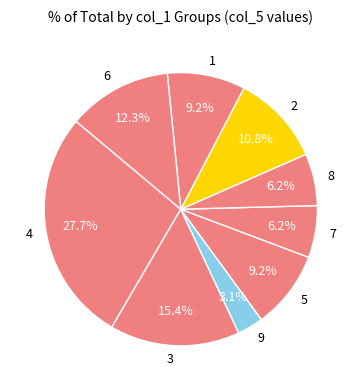

What percentage is the 9 slice, to the nearest percent?

3%